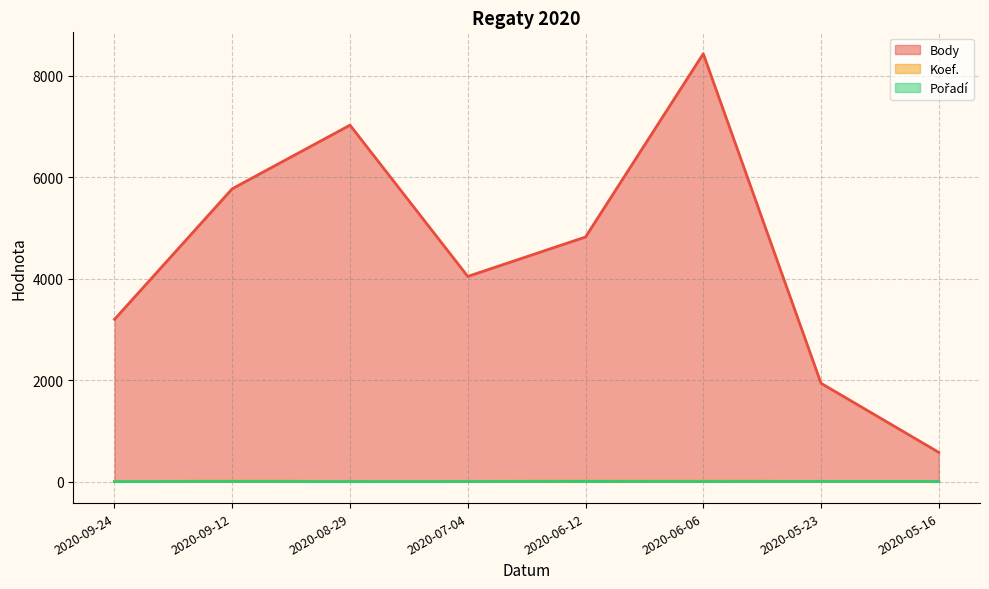

How many intersections are there between Koef. and Pořadí?

1